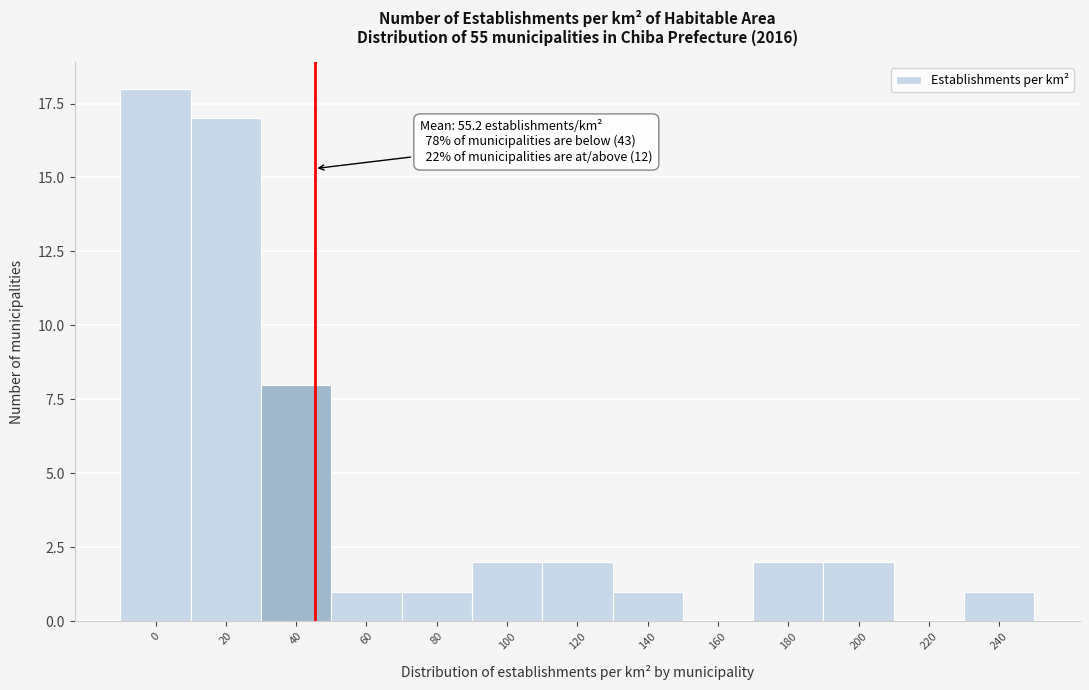

Reading right to left, extract all data points from this chart.

240=1	220=0	200=2	180=2	160=0	140=1	120=2	100=2	80=1	60=1	40=8	20=17	0=18